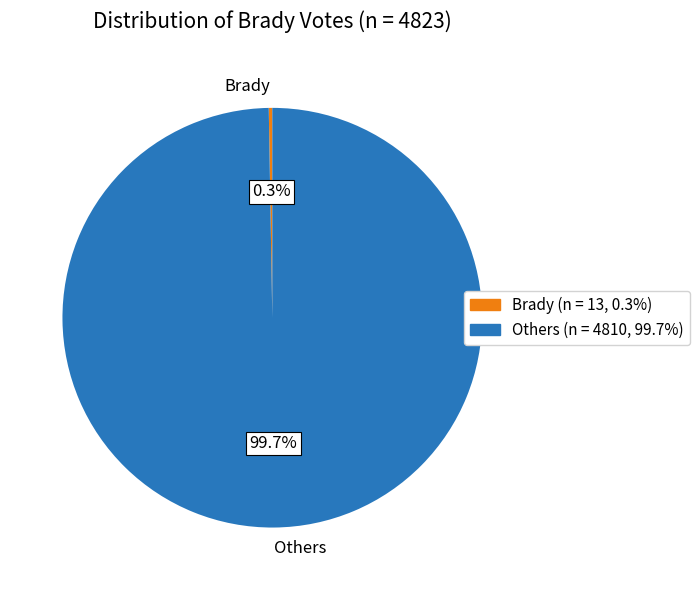

How much of the chart is everything except Others?

0.3%